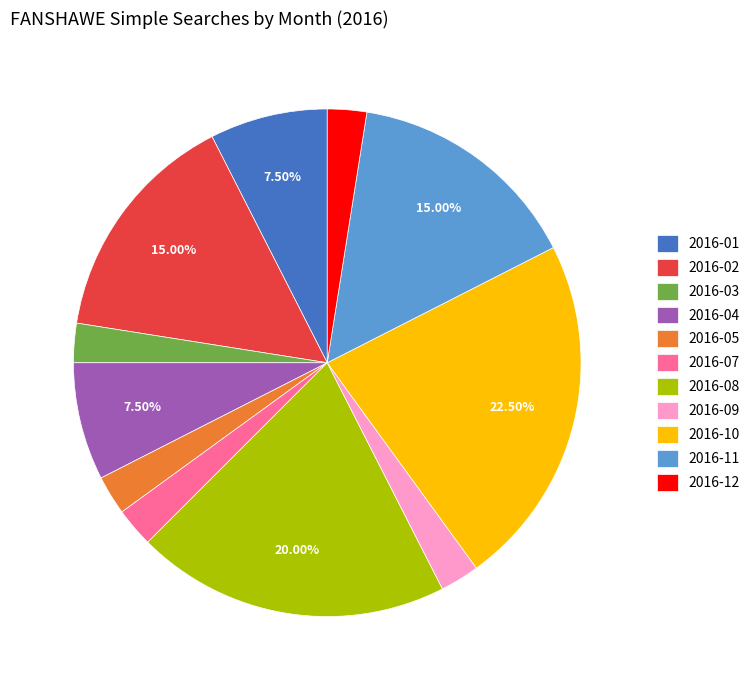

What is the total percentage of 2016-08 and 2016-02?

35.0%